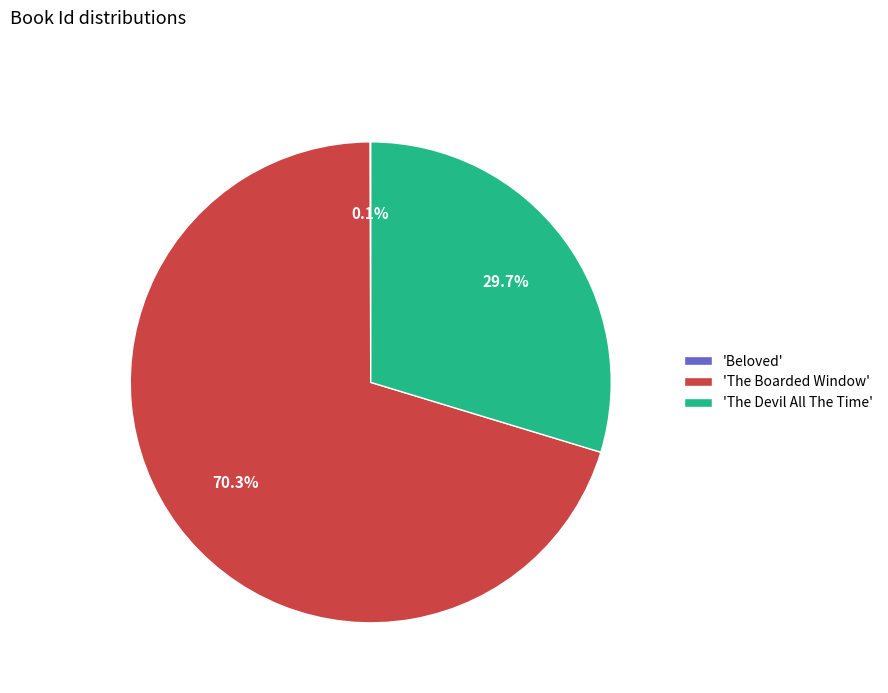

Does 'The Devil All The Time' represent more than half of the total?

No